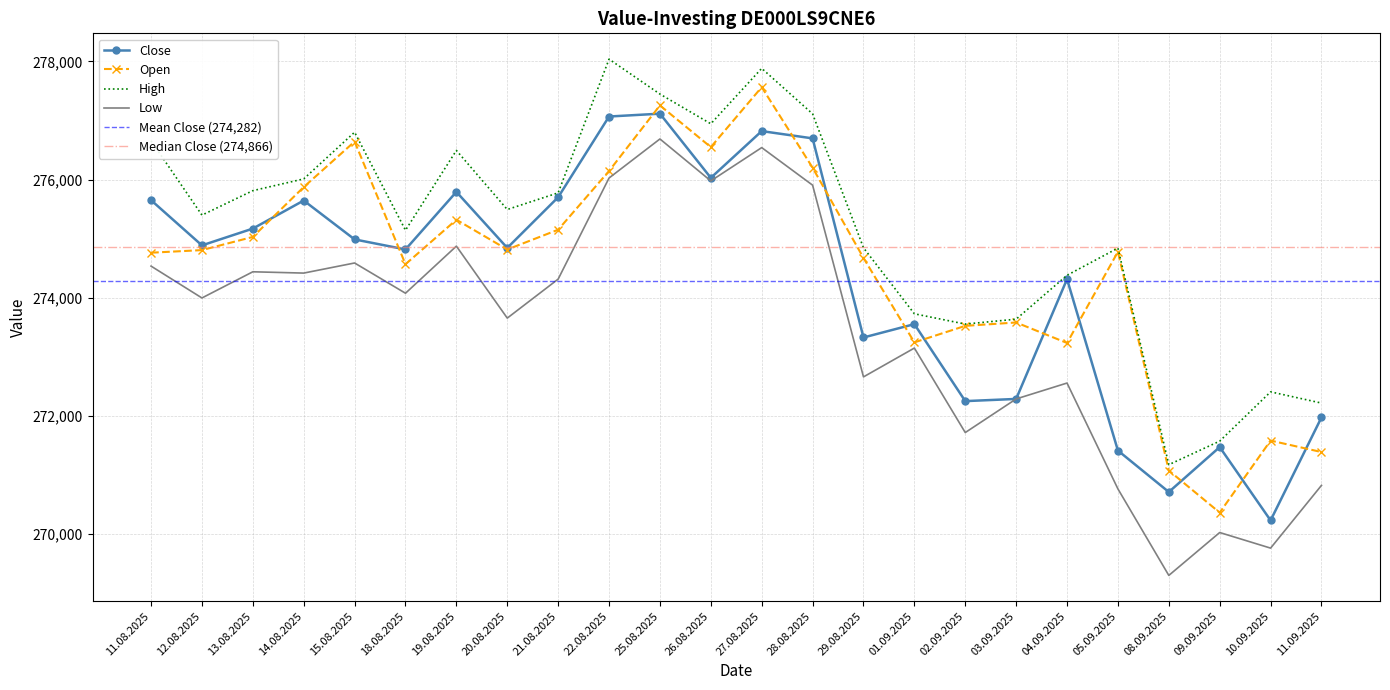

How many times do Open and Close cross each other?

12